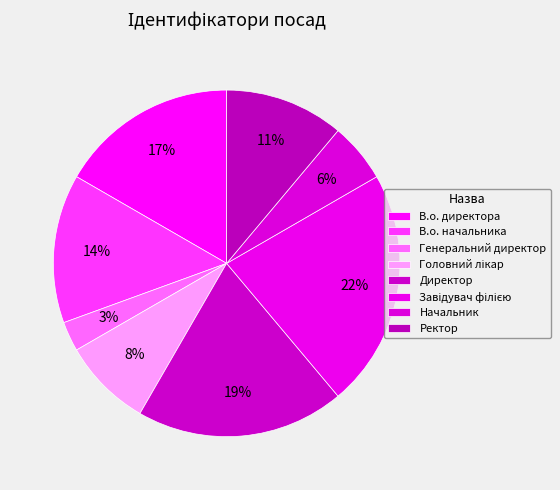

Count the number of slices in the pie.

8